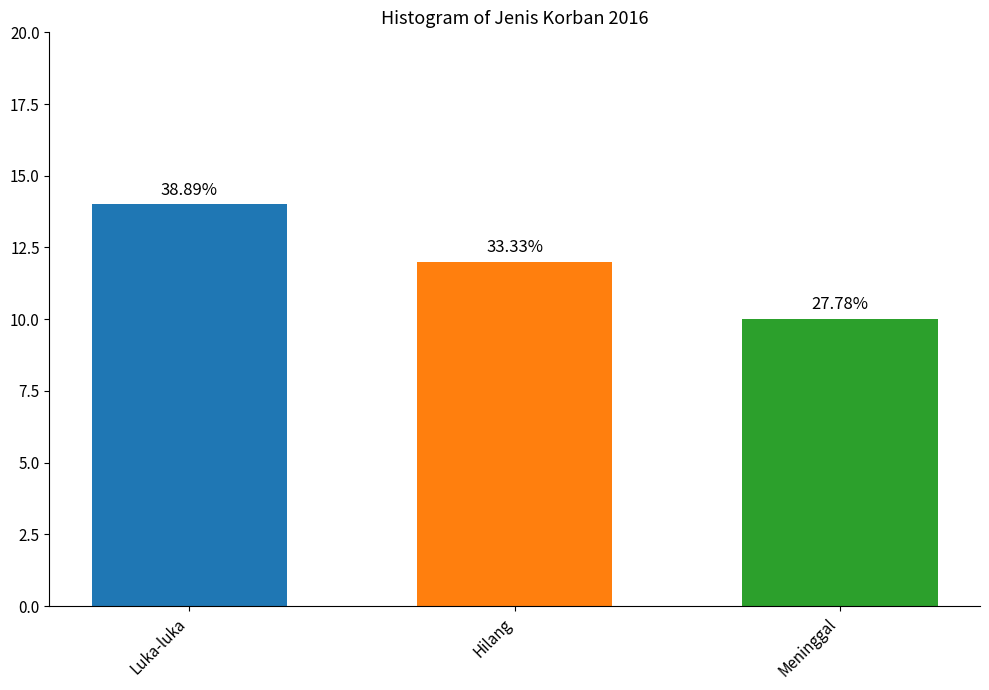

Is it true that the value at Hilang is 12?

True